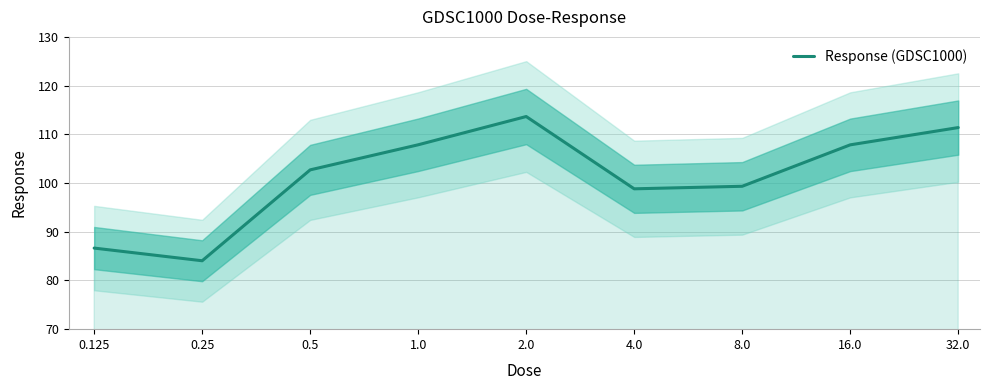

What is the maximum value shown in the chart?

113.7